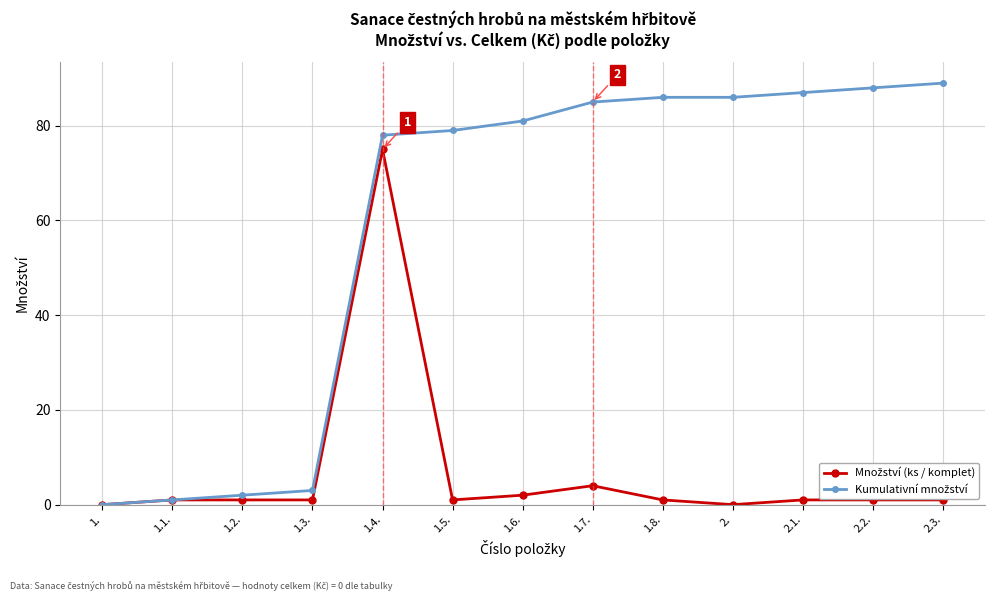

How many distinct data groups are displayed?

2